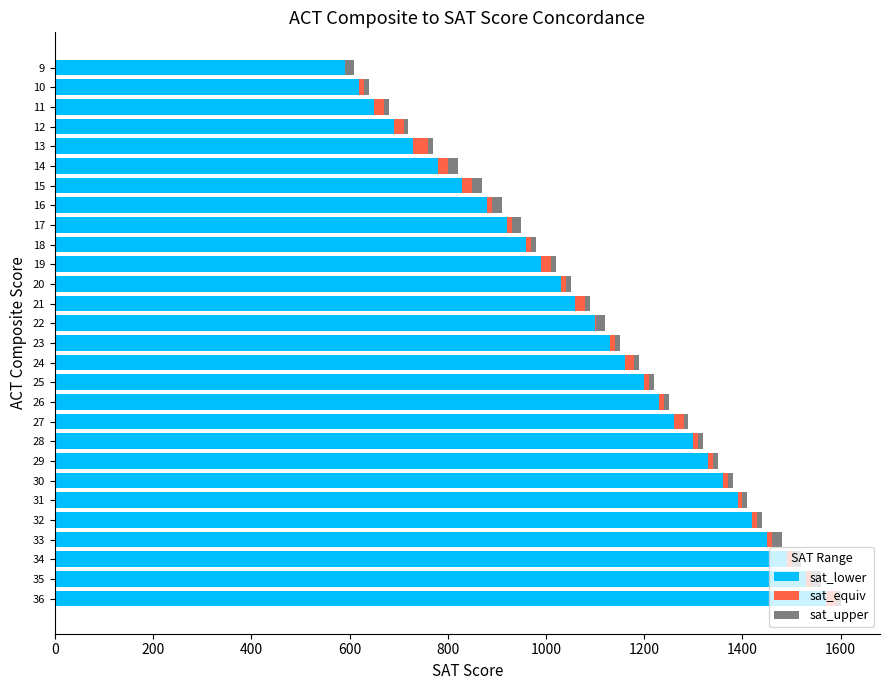

At which label does sat_lower reach its peak?

36